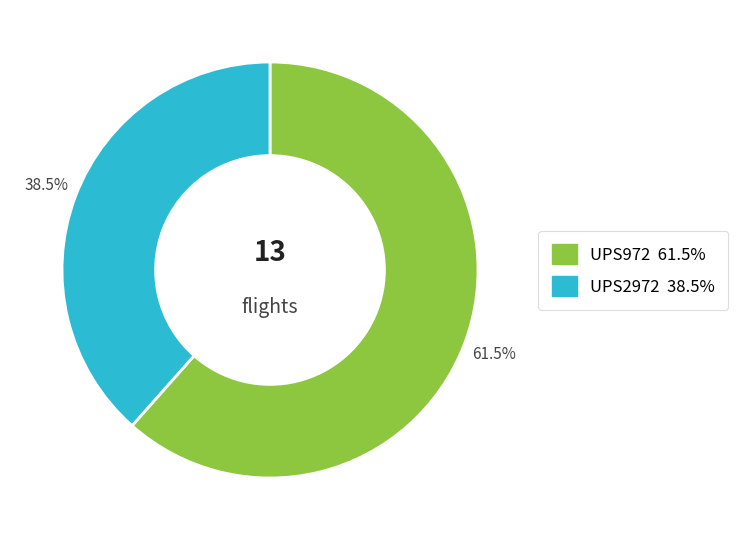

Approximately how many times larger is the value at UPS2972 compared to UPS972?

0.6